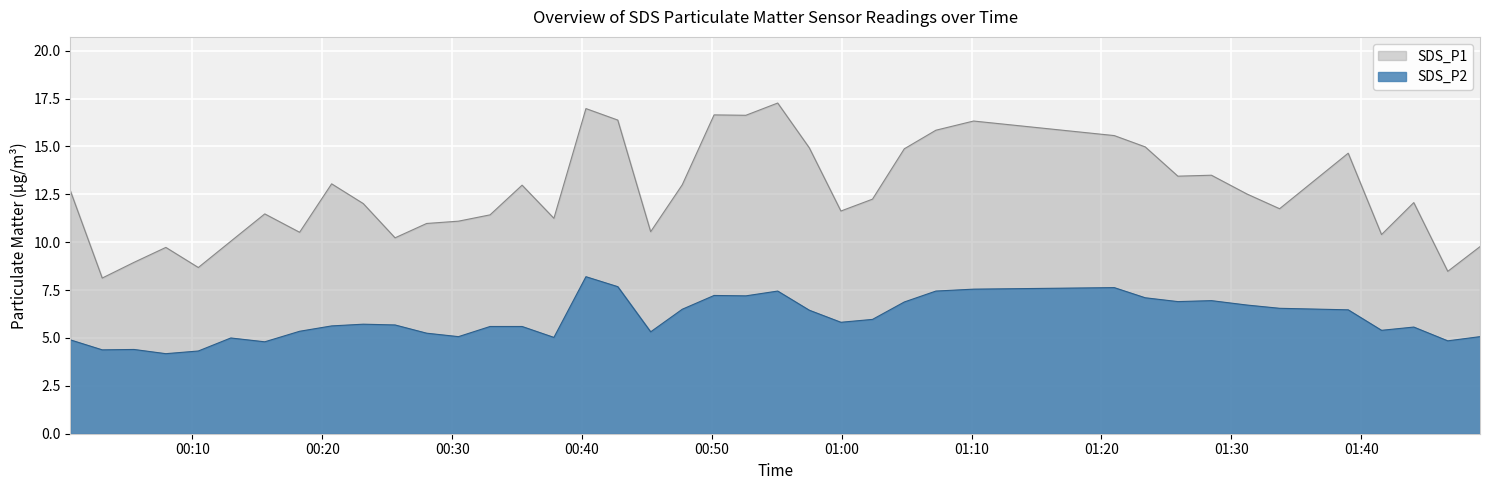

Reading left to right, extract all data points from this chart.

SDS_P1: 12.7	8.1	8.9	9.7	8.7	10.1	11.5	10.5	13.1	12.0	10.2	11.0	11.1	11.4	13.0	11.2	17.0	16.4	10.6	13.0	16.6	16.6	17.3	14.9	11.6	12.2	14.9	15.8	16.3	15.6	15.0	13.4	13.5	12.5	11.8	14.7	10.4	12.1	8.5	9.8
SDS_P2: 4.9	4.4	4.4	4.2	4.3	5.0	4.8	5.3	5.6	5.7	5.7	5.2	5.1	5.6	5.6	5.0	8.2	7.7	5.3	6.5	7.2	7.2	7.5	6.5	5.8	6.0	6.9	7.5	7.5	7.6	7.1	6.9	7.0	6.7	6.5	6.5	5.4	5.6	4.8	5.1